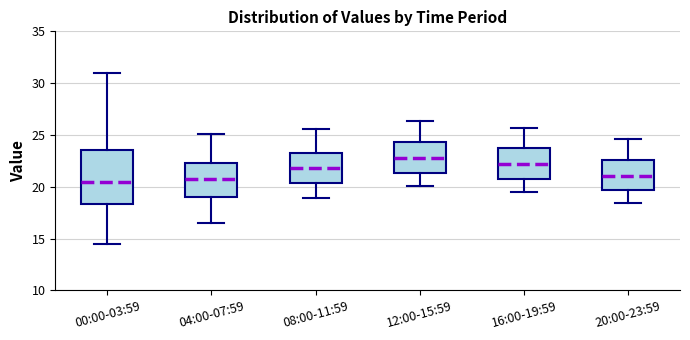

Which box is the tallest, from its lower edge to its upper edge?

00:00-03:59